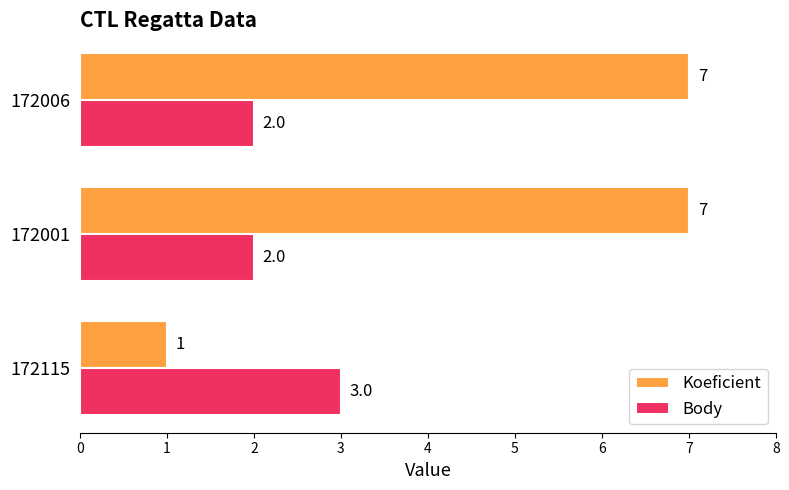

How many values in the Koeficient series are below 7?

1